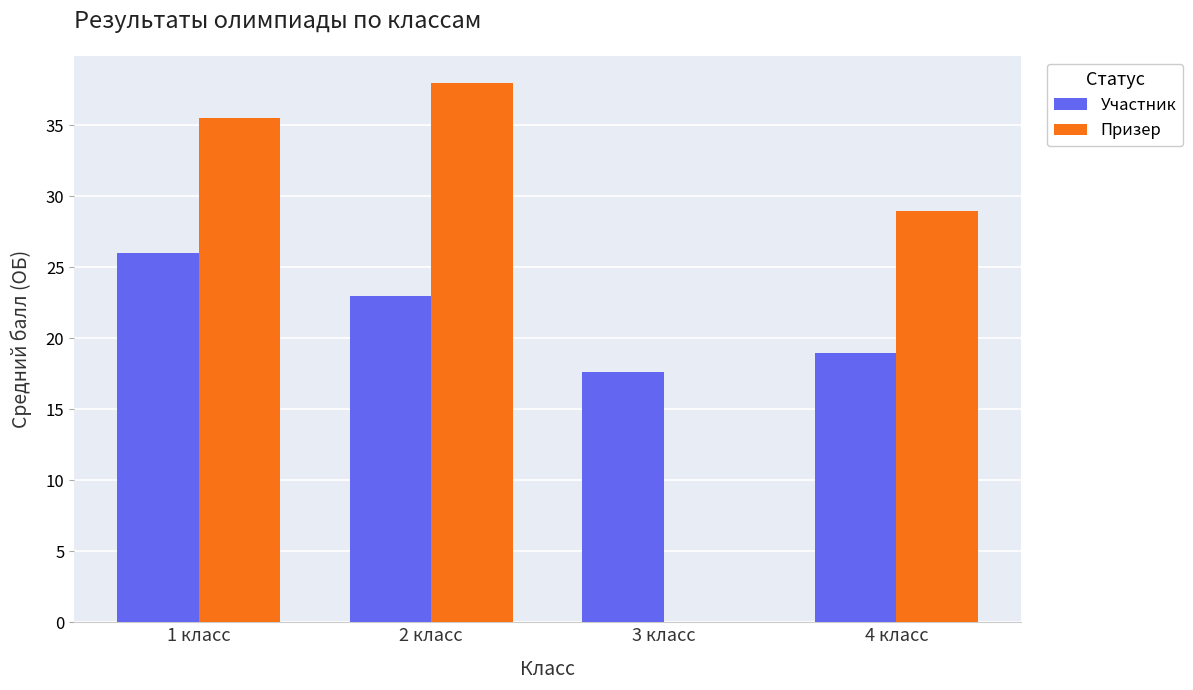

What is the sum of all Призер values?

102.5